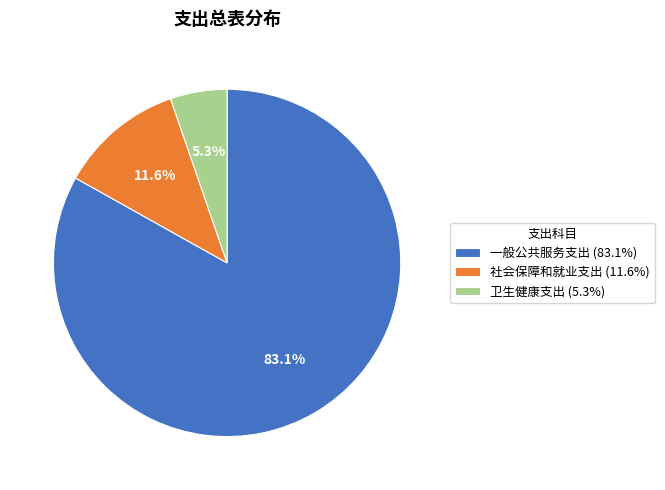

Approximately how many times larger is the value at 一般公共服务支出 (83.1%) compared to 社会保障和就业支出 (11.6%)?

7.2